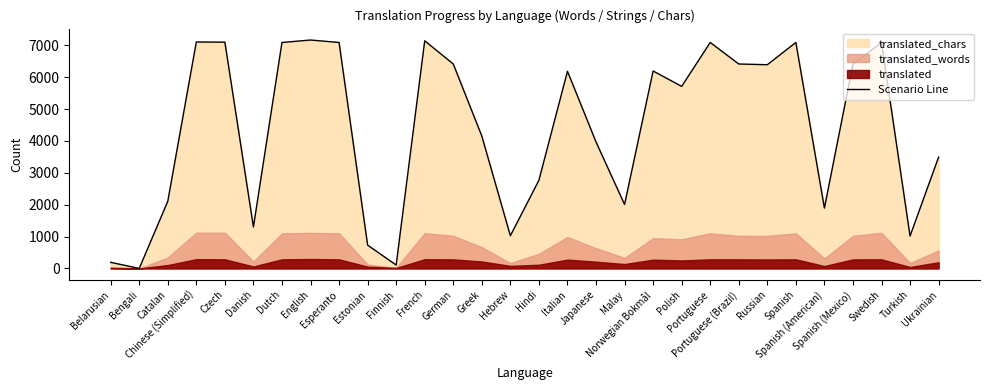

What is the label of the 3rd point from the right?

Swedish